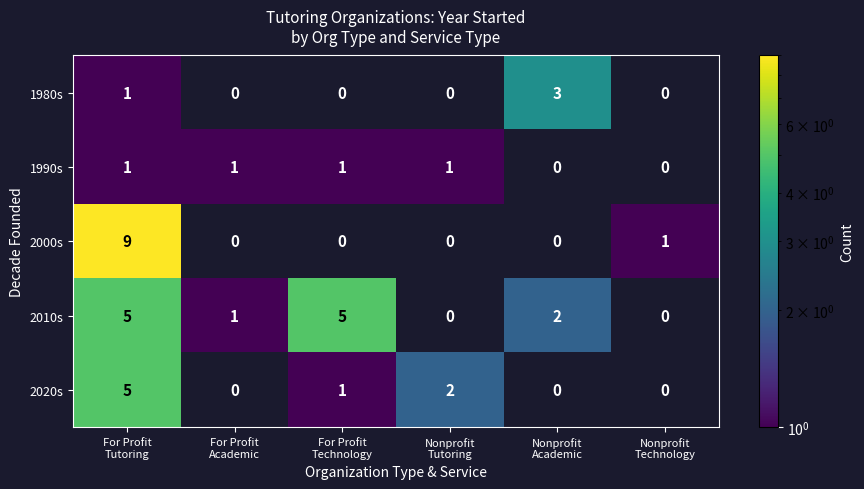

Which series has the largest range (max minus min)?

2000s